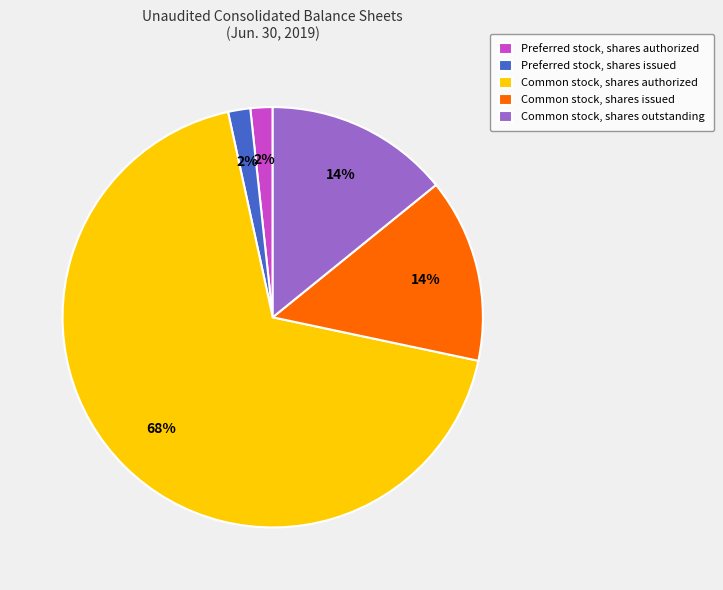

Which slice is the largest?

Common stock, shares authorized